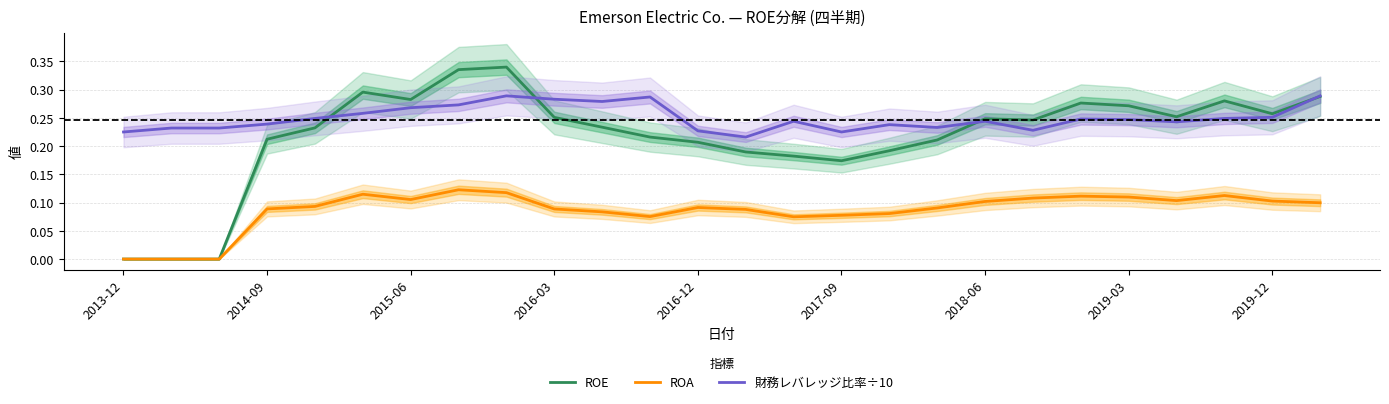

Which category has the lowest value across all series?

2013-12